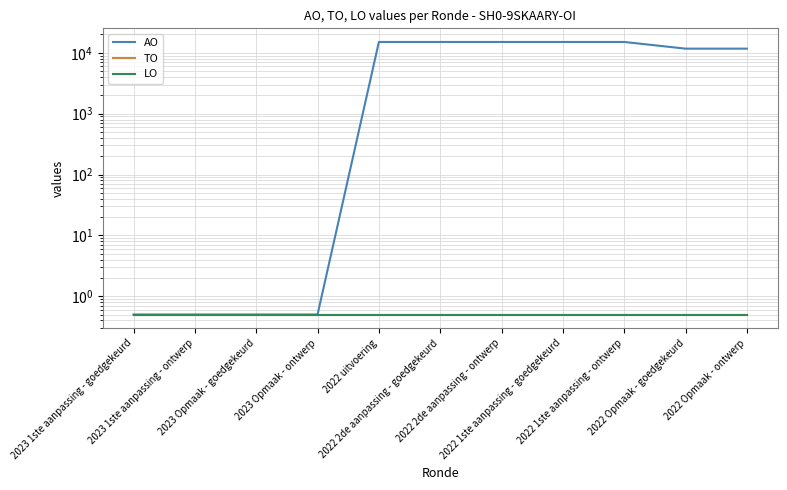

What is the greatest value displayed?

15067.5